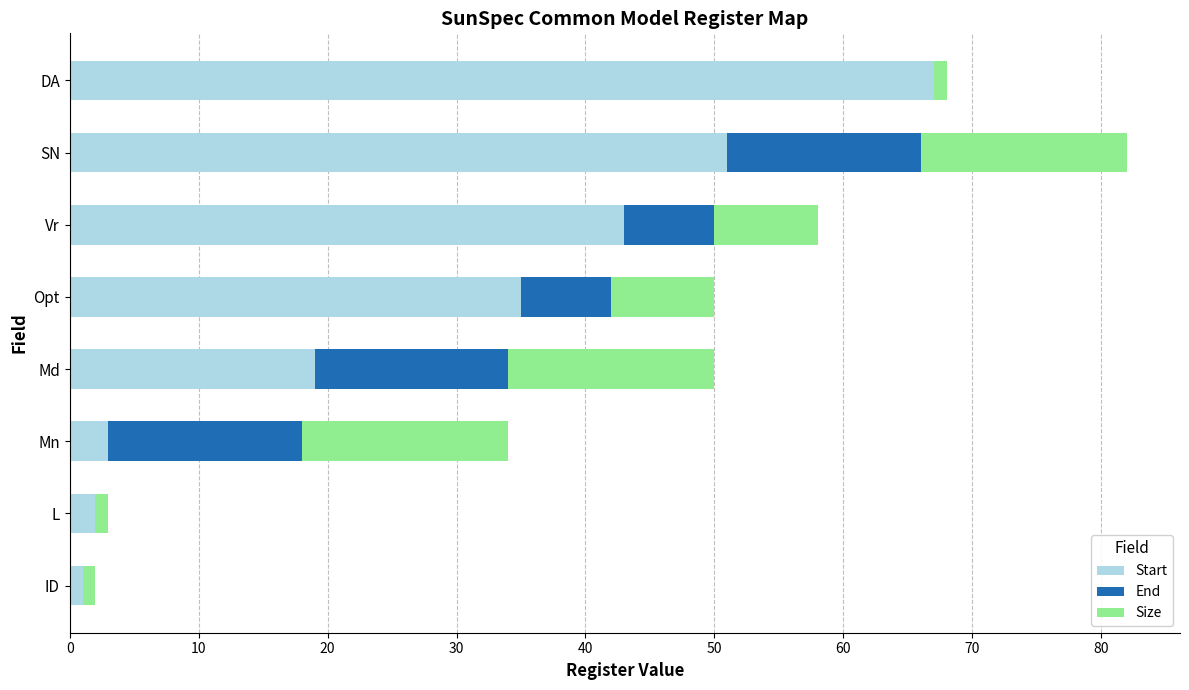

At which label is Start closest to 34?

Opt